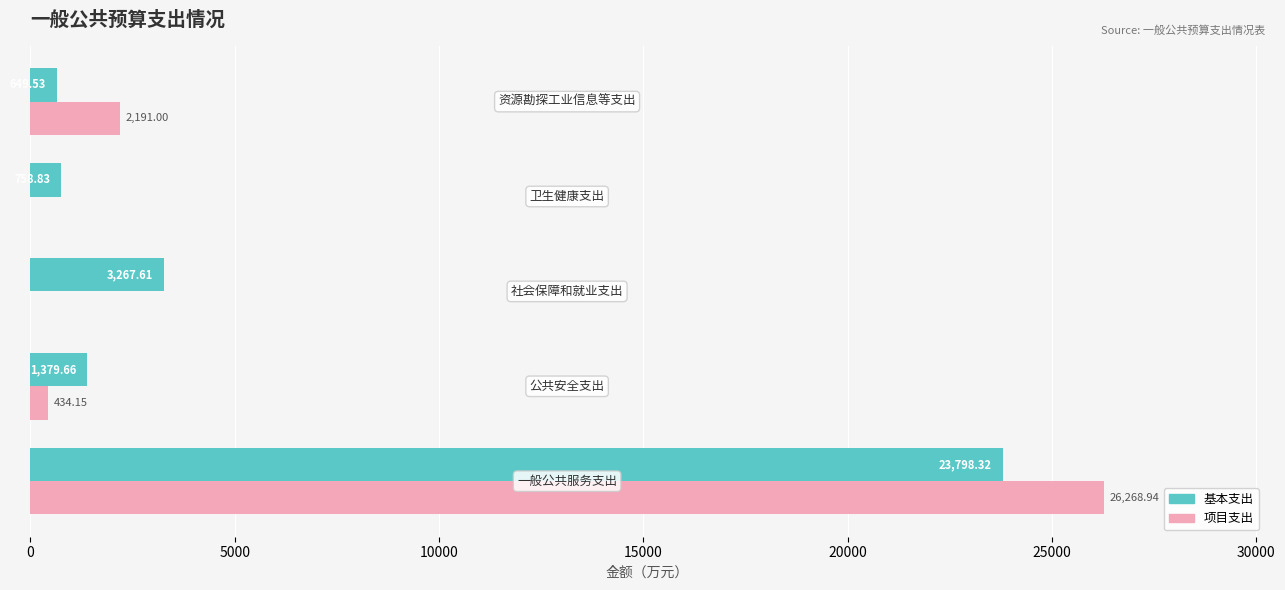

What is the sum of all 基本支出 values?

29854.0